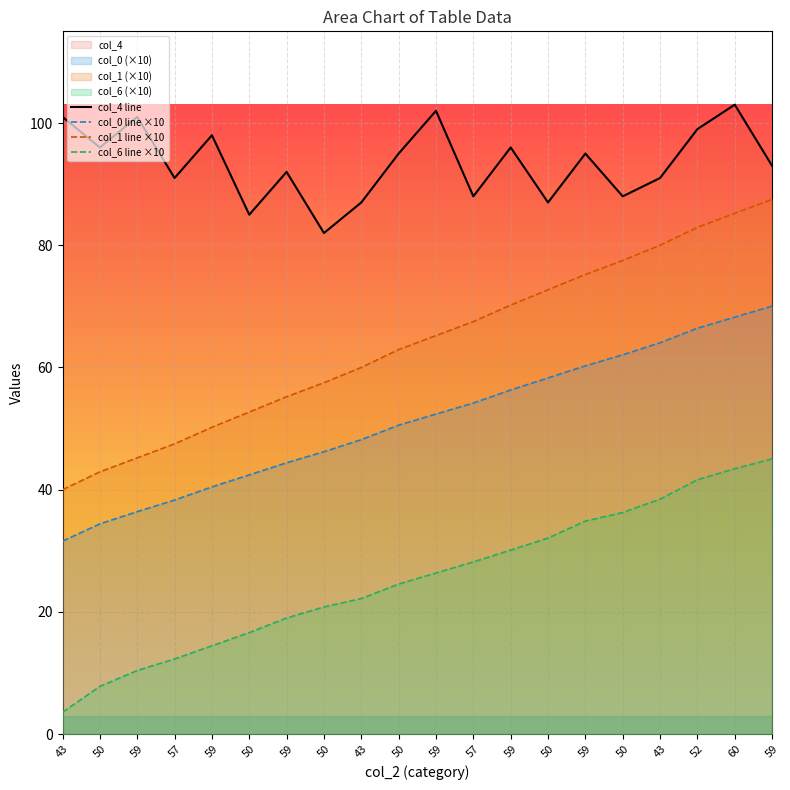

How many distinct data groups are displayed?

4